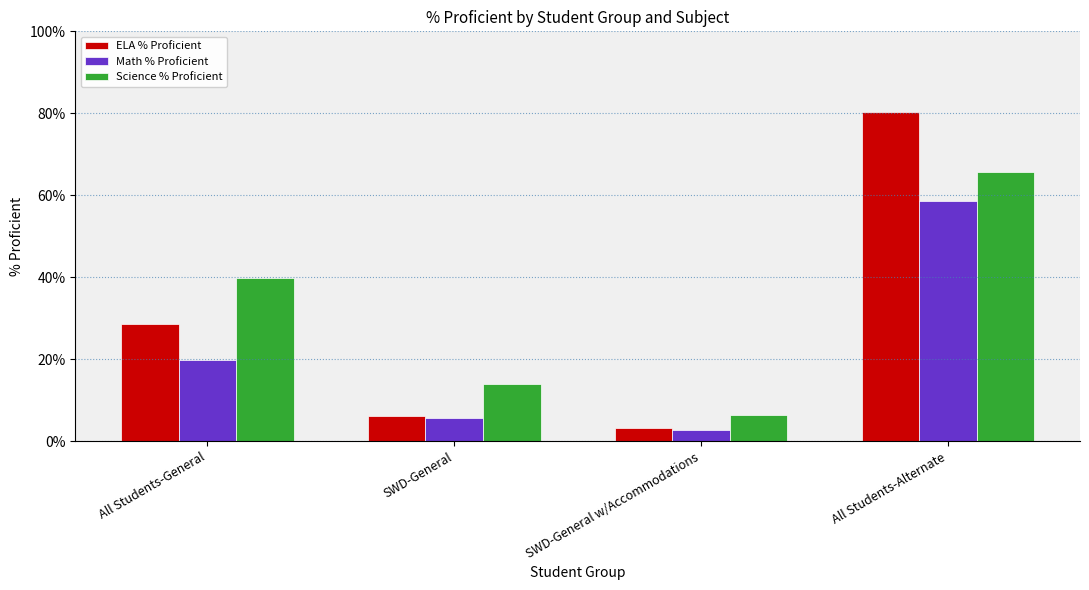

What is the total value across all series at All Students-General?

88.3